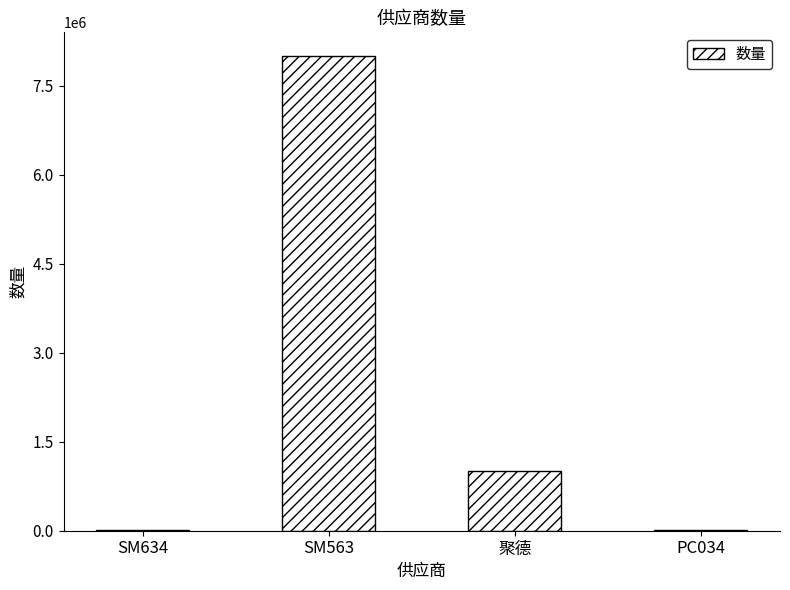

At which label is the value closest to 4002500?

聚德